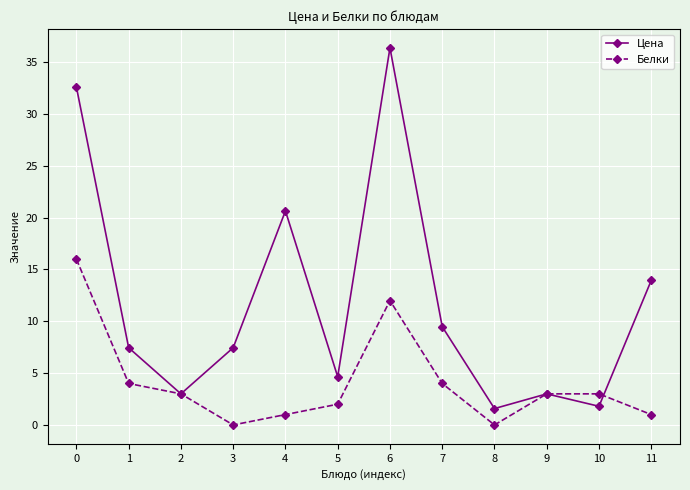

At which category does Цена reach its first local peak?

4